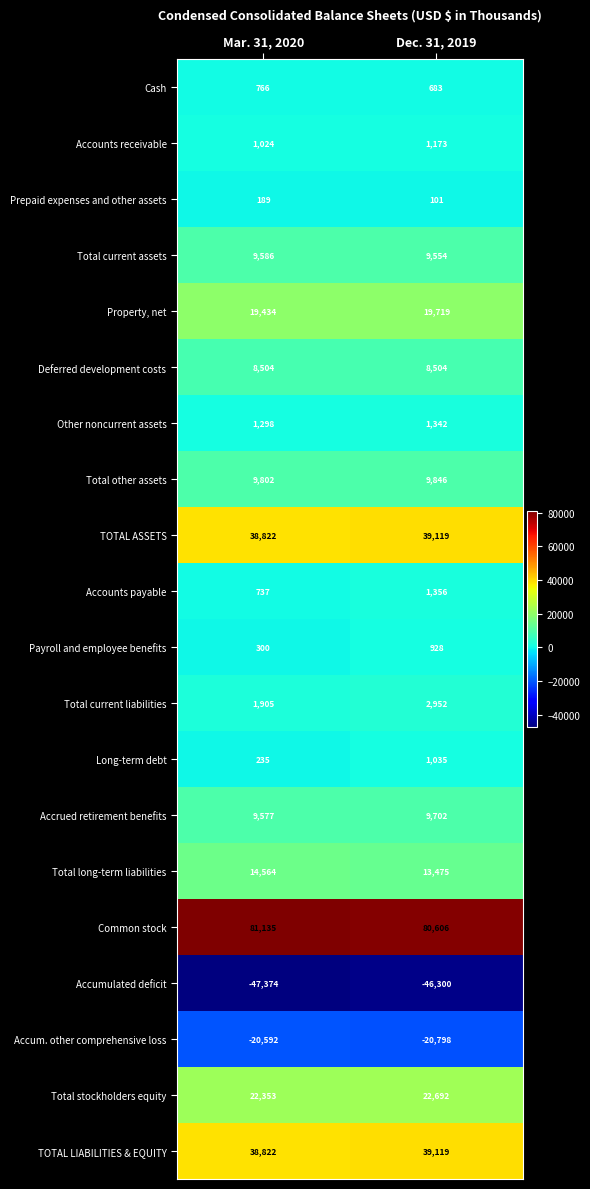

What is the greatest value displayed?

81135